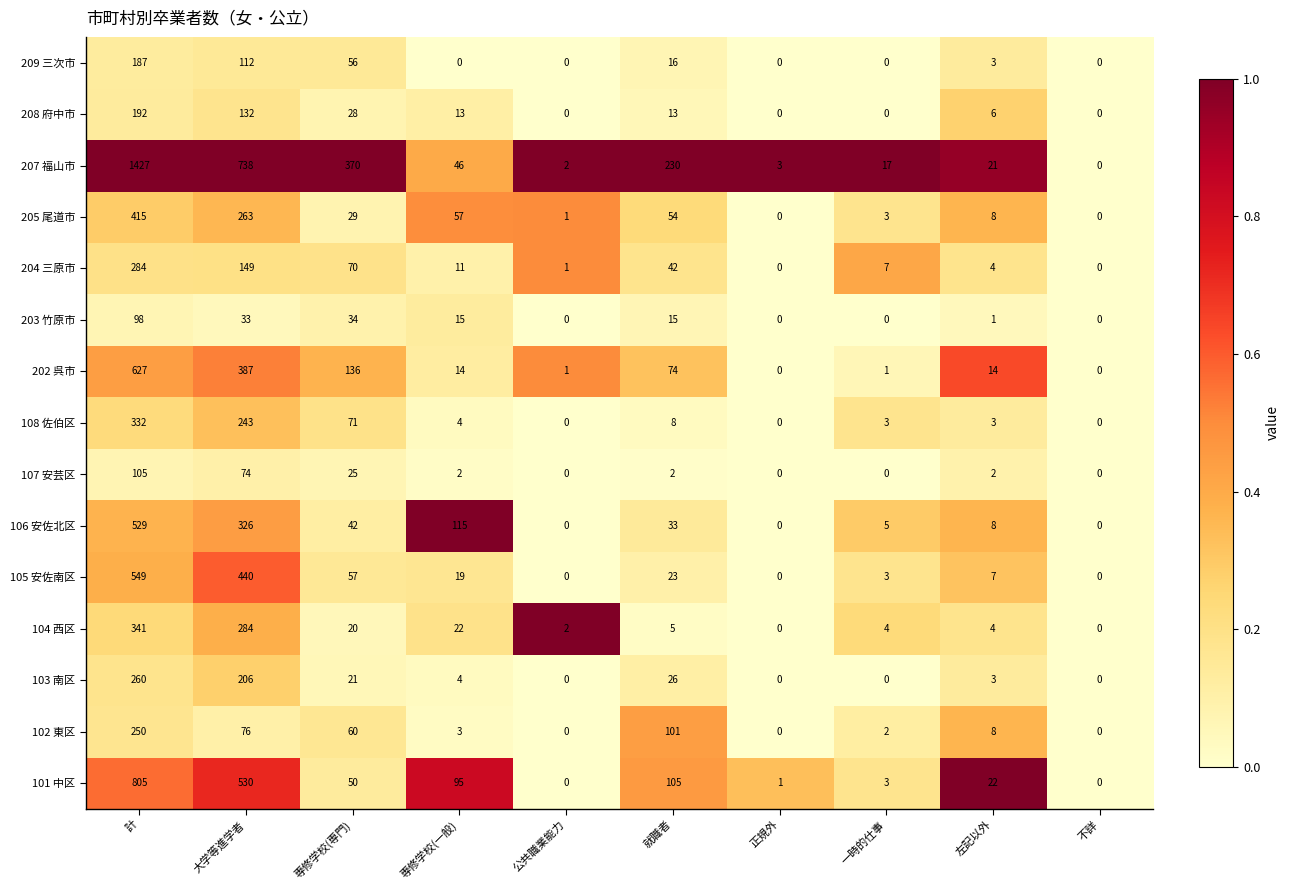

The value of 204 三原市 at 大学等進学者 is 246. True or false?

False